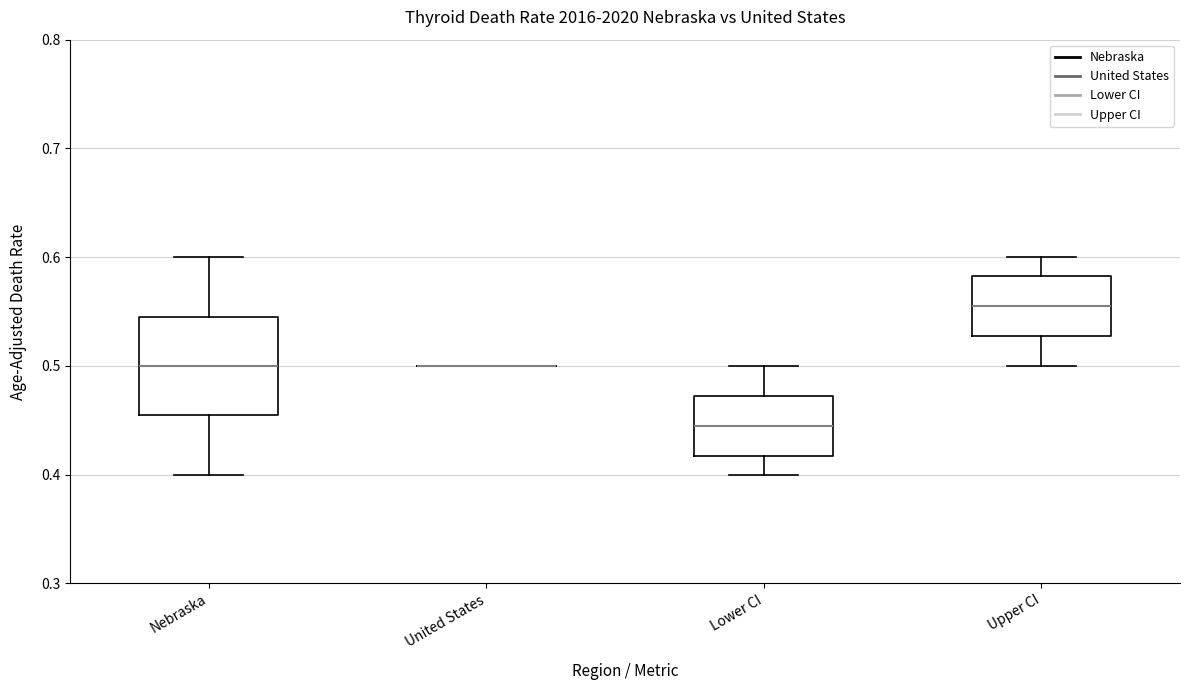

Reading left to right, read every box against the y-axis: the position of its median line, the range the box covers, and the ends of its whiskers. The values are not printed on the chart, so give them approximately, as read against the axis.

Nebraska: median 0.50, box 0.46 to 0.54, whiskers 0.40 to 0.60
United States: box collapsed to a line at 0.50, whiskers 0.50 to 0.50
Lower CI: median 0.44, box 0.42 to 0.47, whiskers 0.40 to 0.50
Upper CI: median 0.56, box 0.53 to 0.58, whiskers 0.50 to 0.60